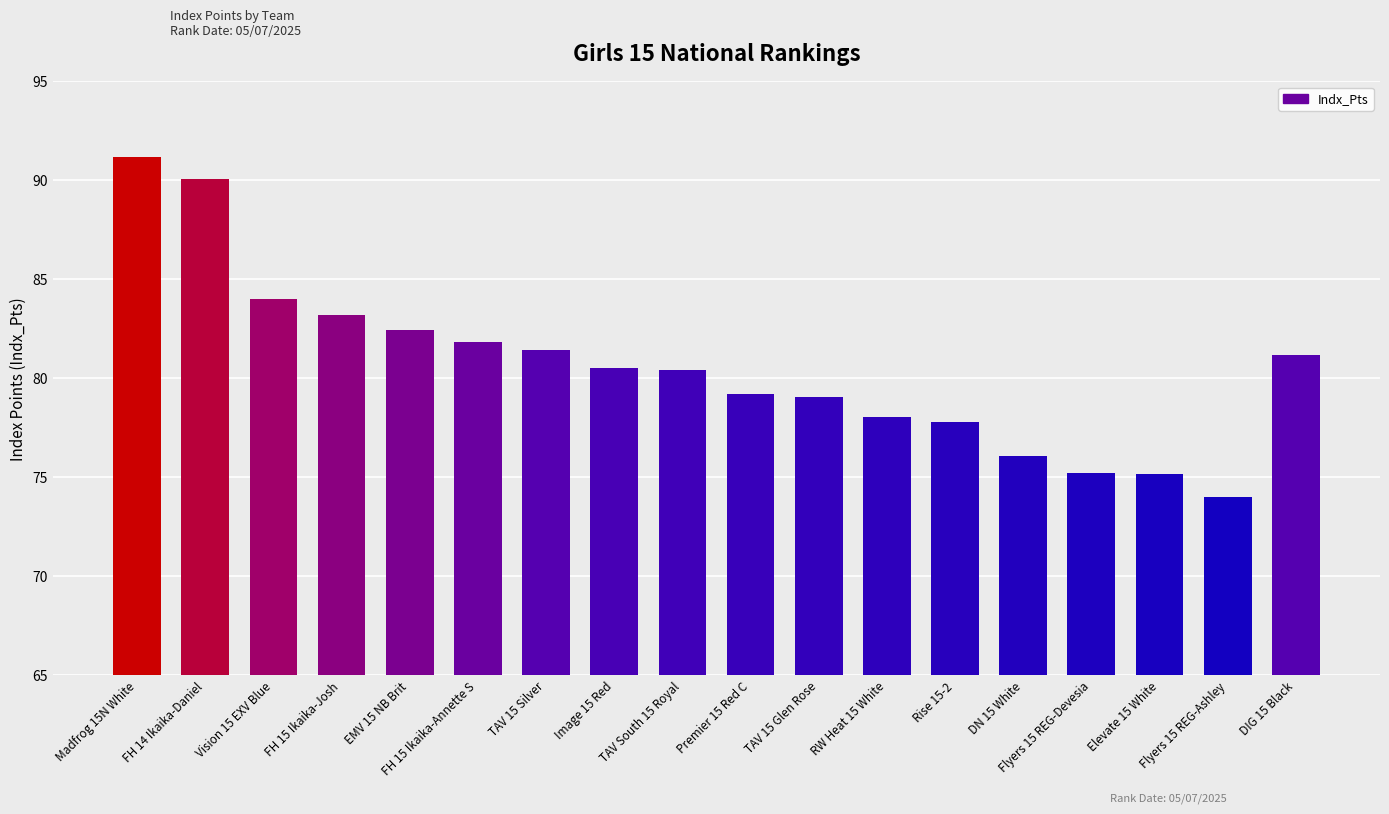

Which category has the lowest value across all series?

Flyers 15 REG-Ashley